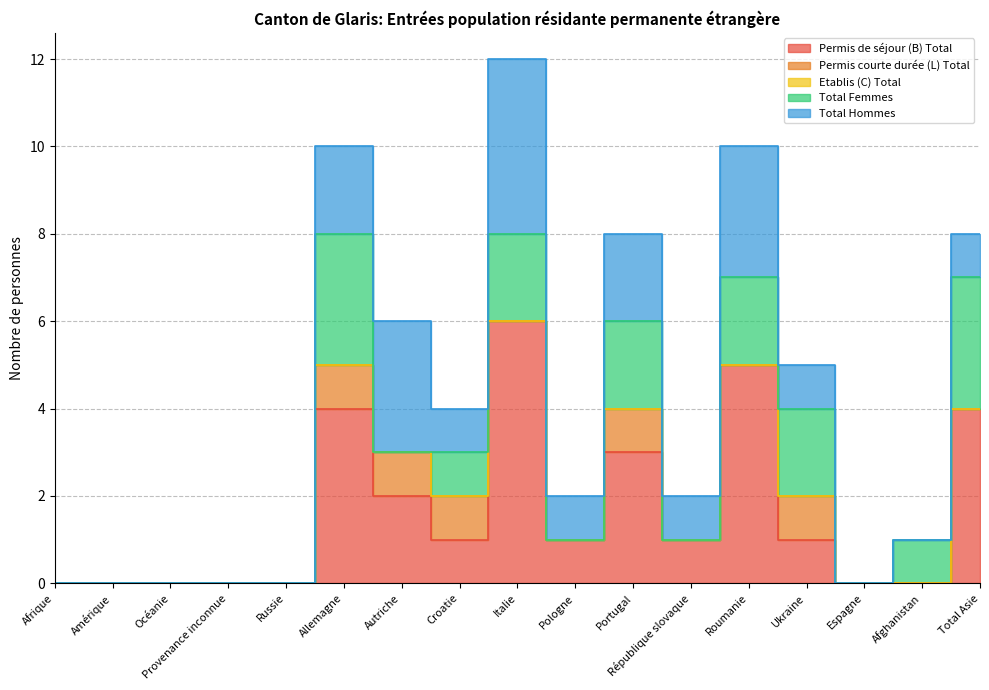

What is the total value across all series at Pologne?

2